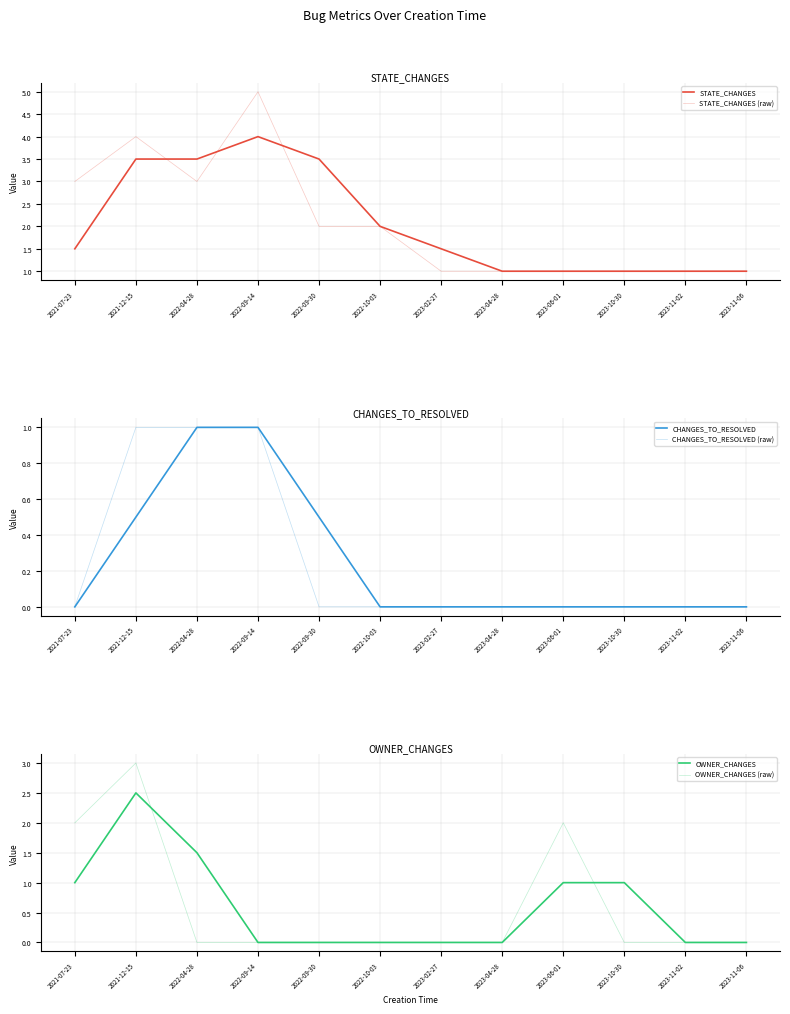

Is it true that CHANGES_TO_RESOLVED equals 0.0 at 2022-10-03?

True